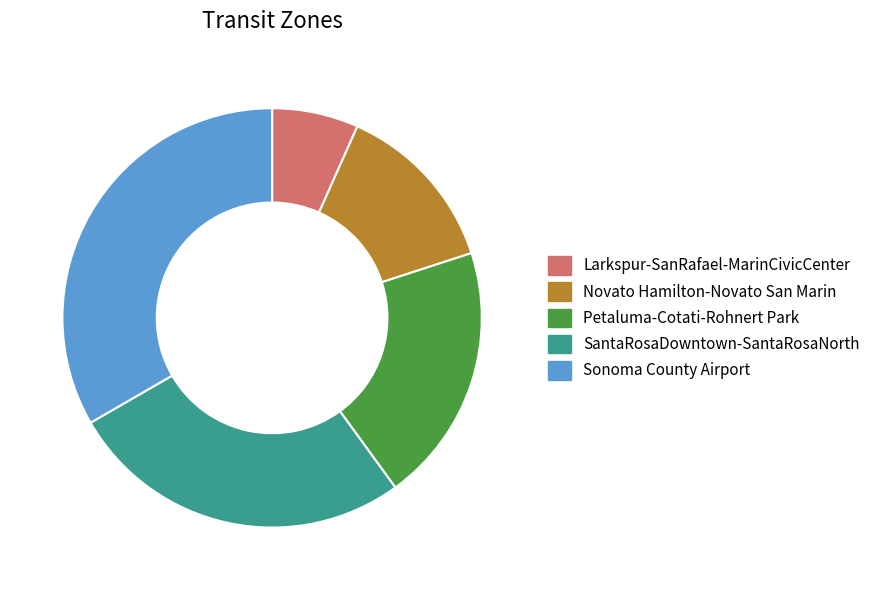

Rank the categories by value from highest to lowest.

Sonoma County Airport, SantaRosaDowntown-SantaRosaNorth, Petaluma-Cotati-Rohnert Park, Novato Hamilton-Novato San Marin, Larkspur-SanRafael-MarinCivicCenter